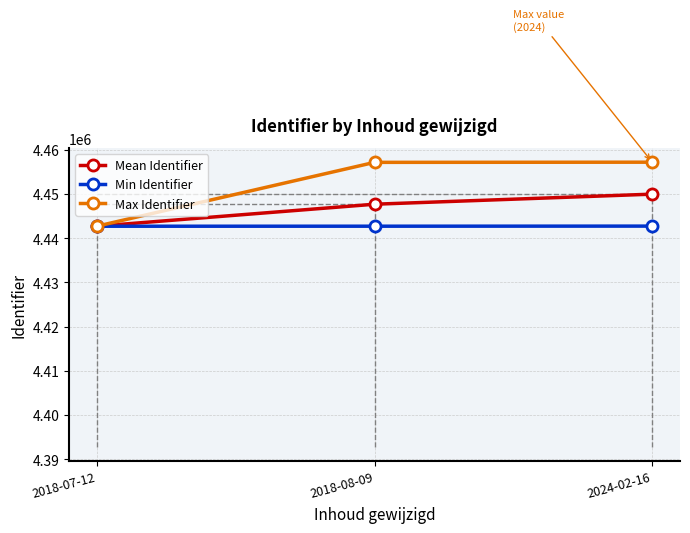

What is the value of the Max Identifier point at the 1st from the left?

4442722.0